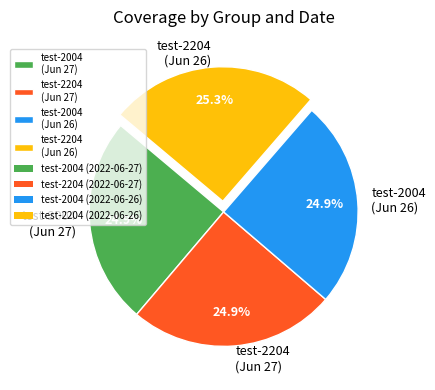

Does test-2204 (Jun 27) account for over 50% of the chart?

No